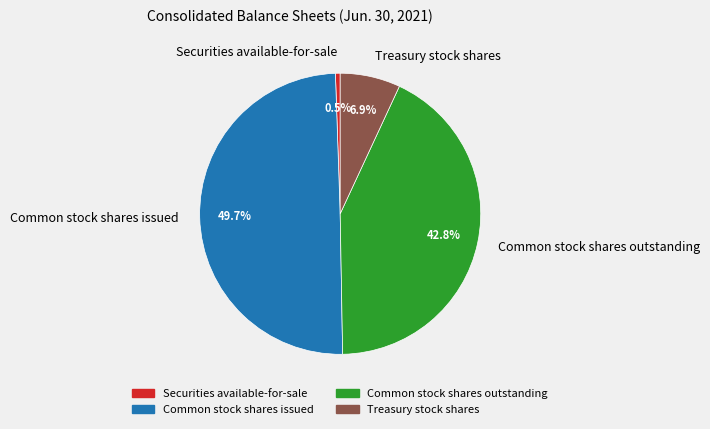

Is it true that Common stock shares outstanding is 43% of the pie?

True